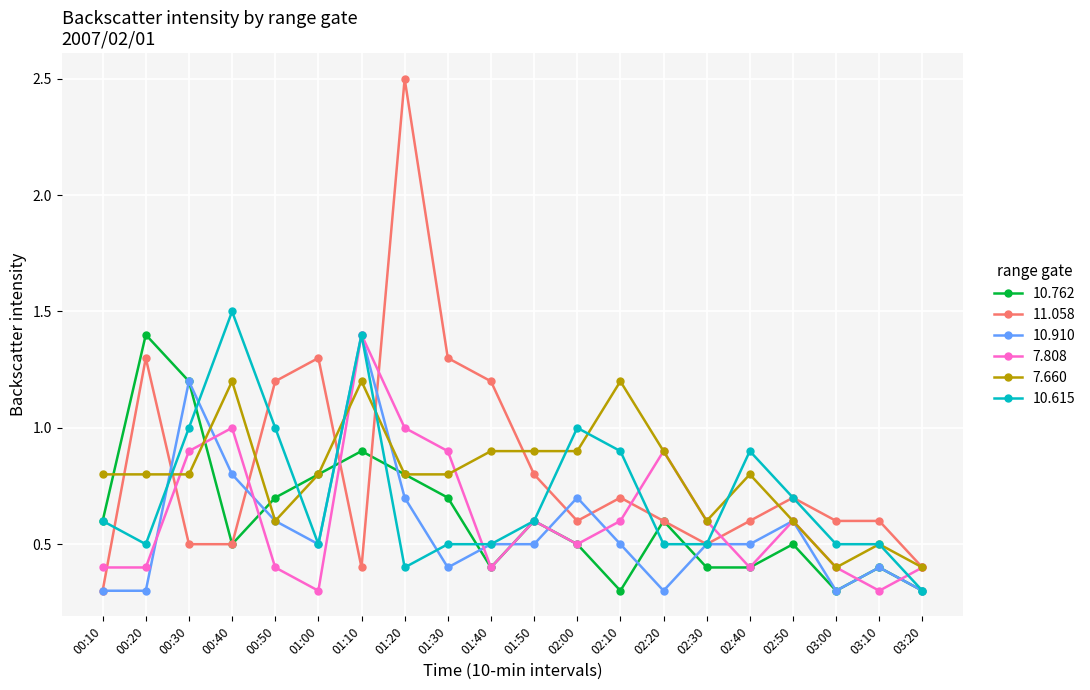

What is the label of the 19th point from the left?

03:10